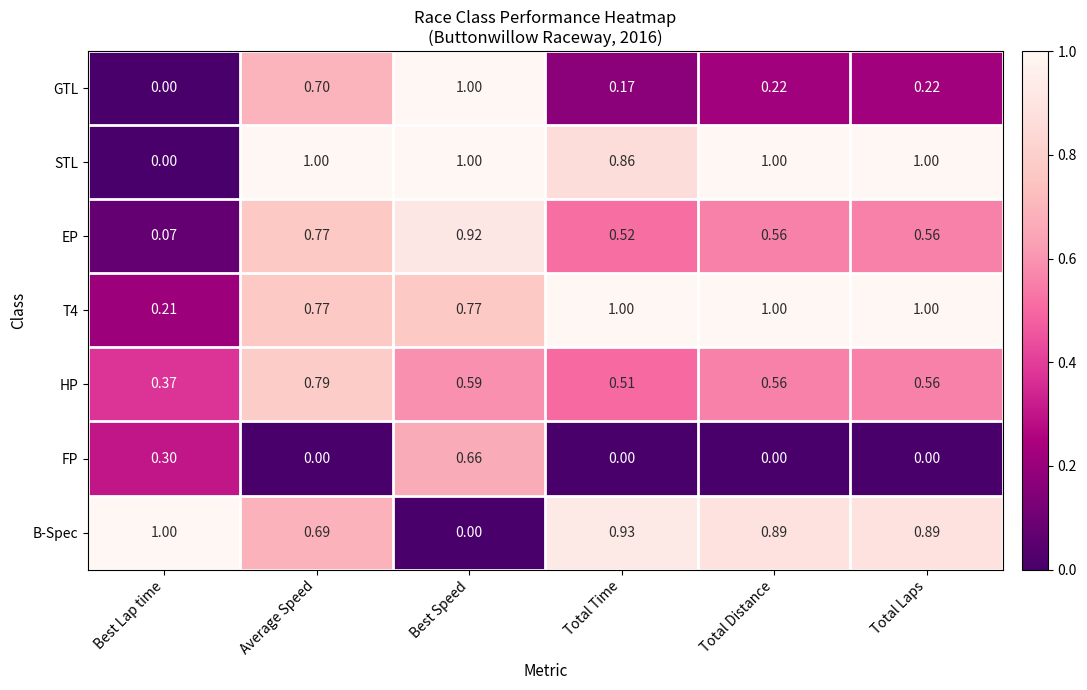

What is the maximum value shown in the chart?

1.0